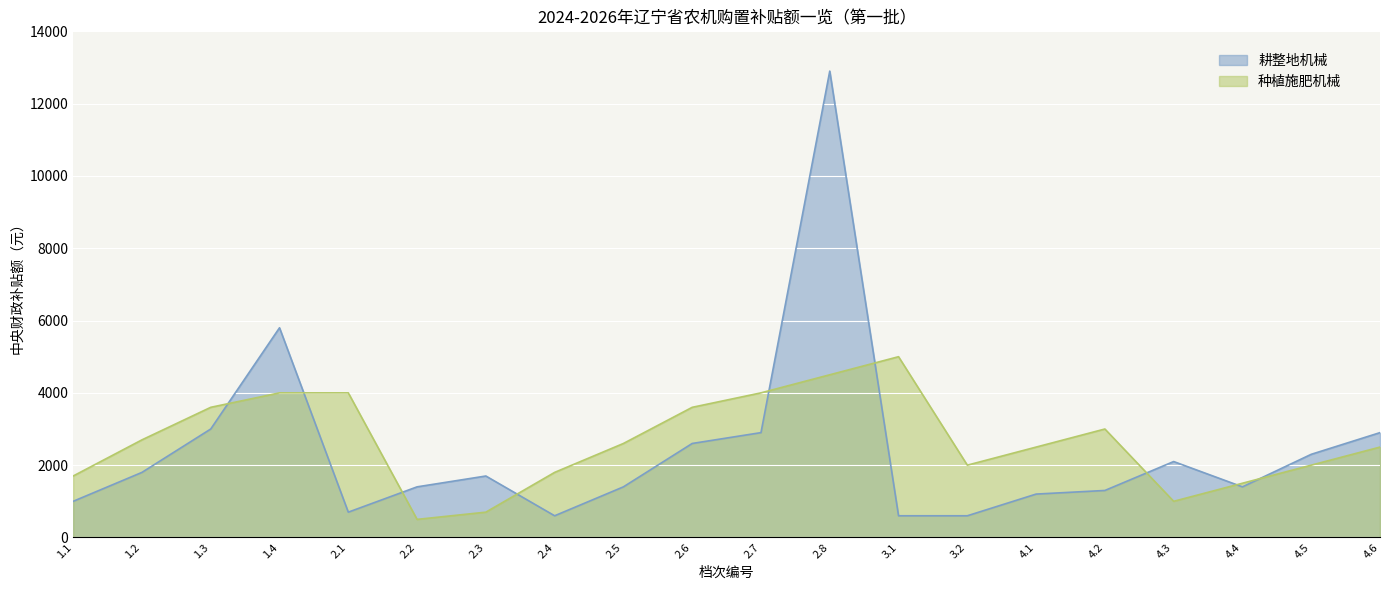

Rank the series by their average value, from highest to lowest.

种植施肥机械, 耕整地机械